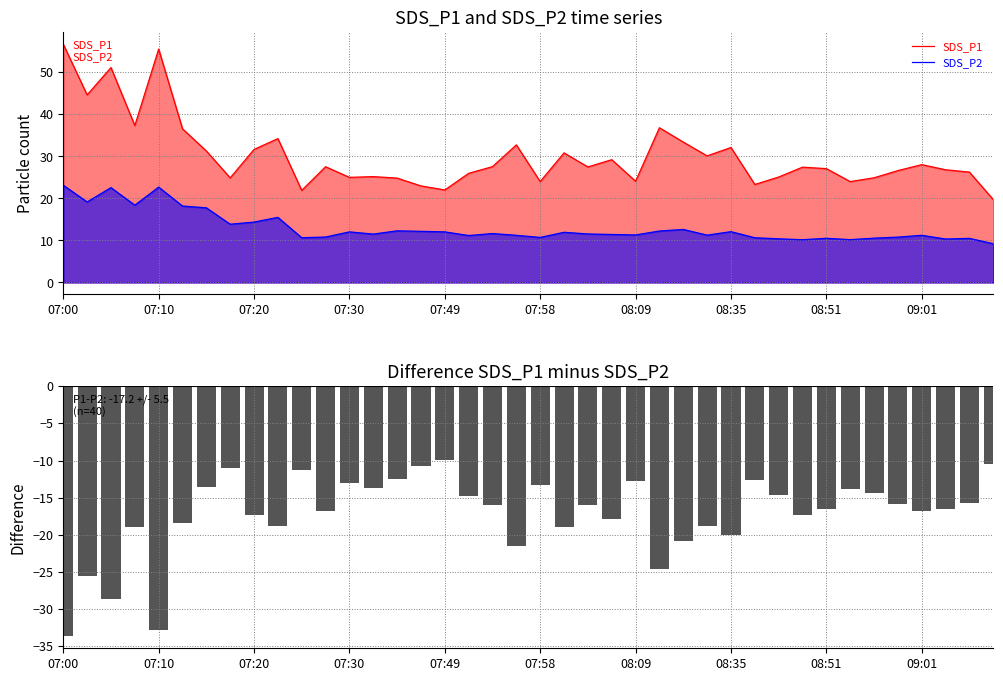

Which series has the widest spread of values?

SDS_P1